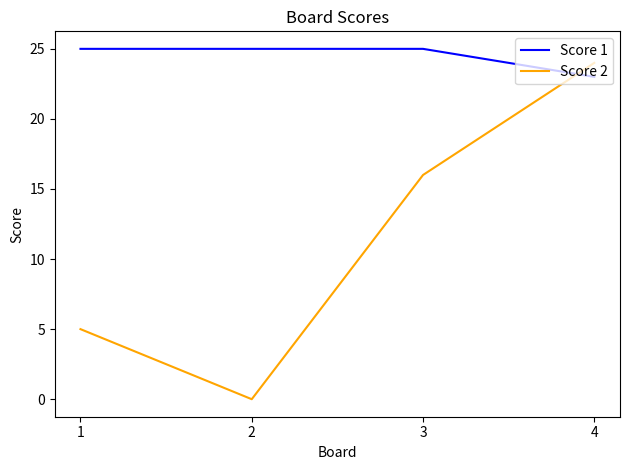

At which label is Score 2 closest to 12?

3